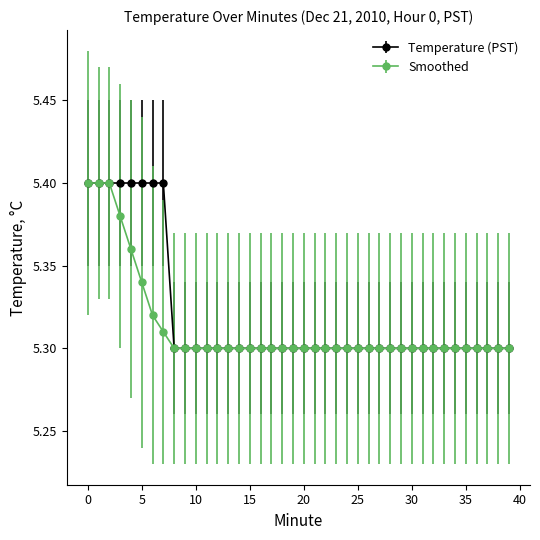

Rank the series by their average value, from highest to lowest.

Temperature (PST), Smoothed